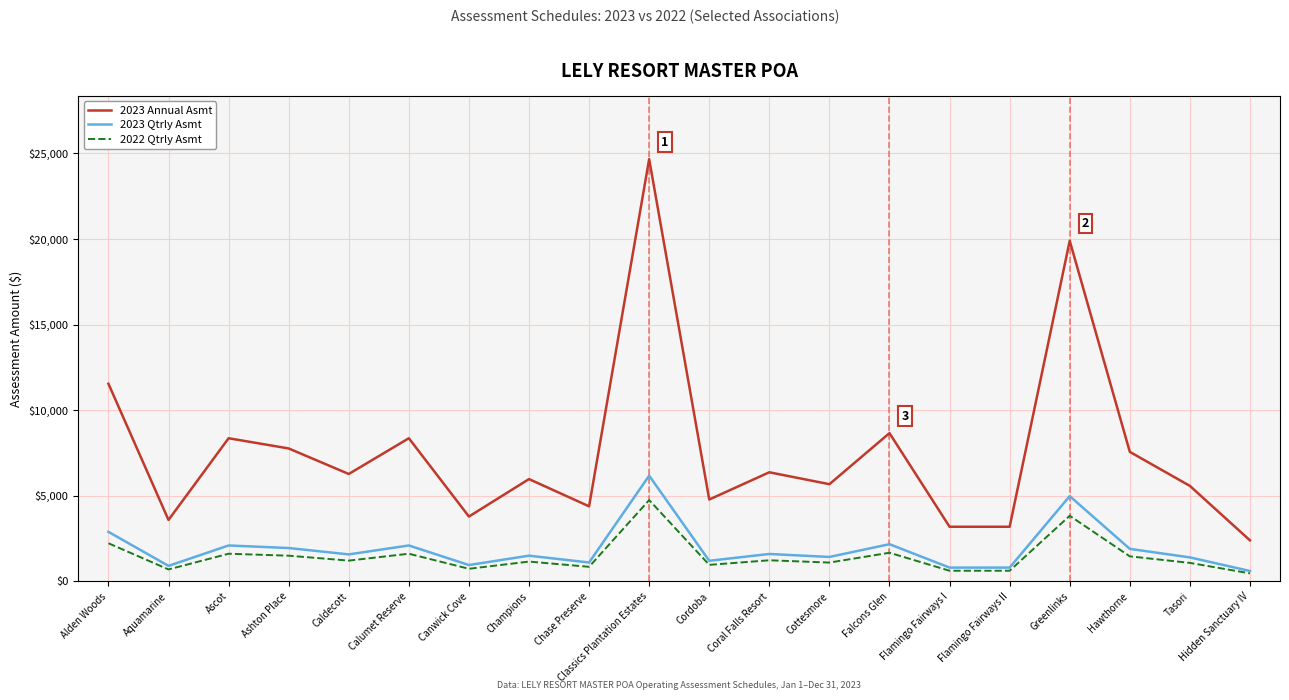

Rank the series by their maximum value, from highest to lowest.

2023 Annual Asmt, 2023 Qtrly Asmt, 2022 Qtrly Asmt